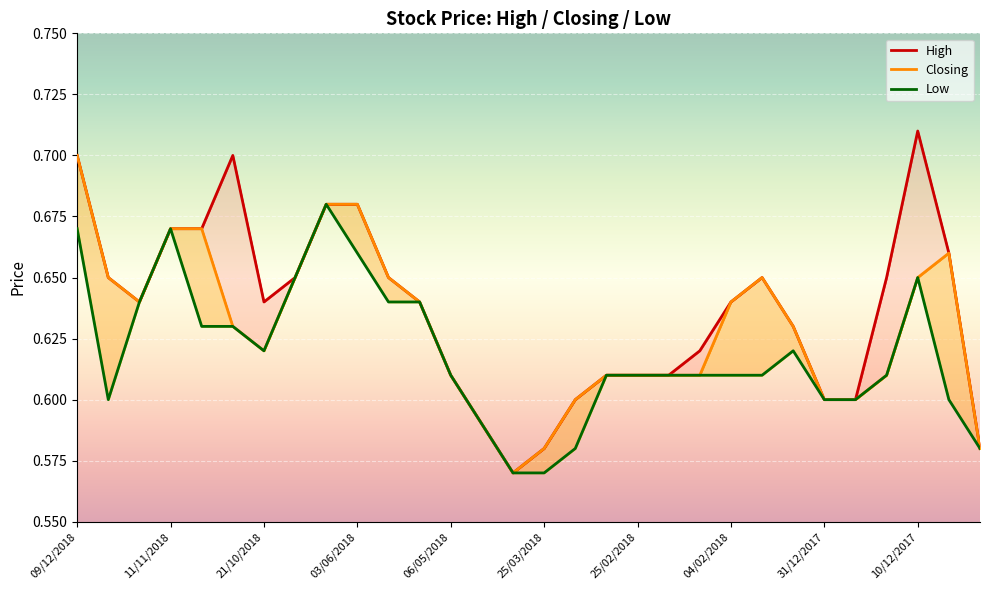

What is the difference between the maximum and second lowest values in the Closing series?

0.1